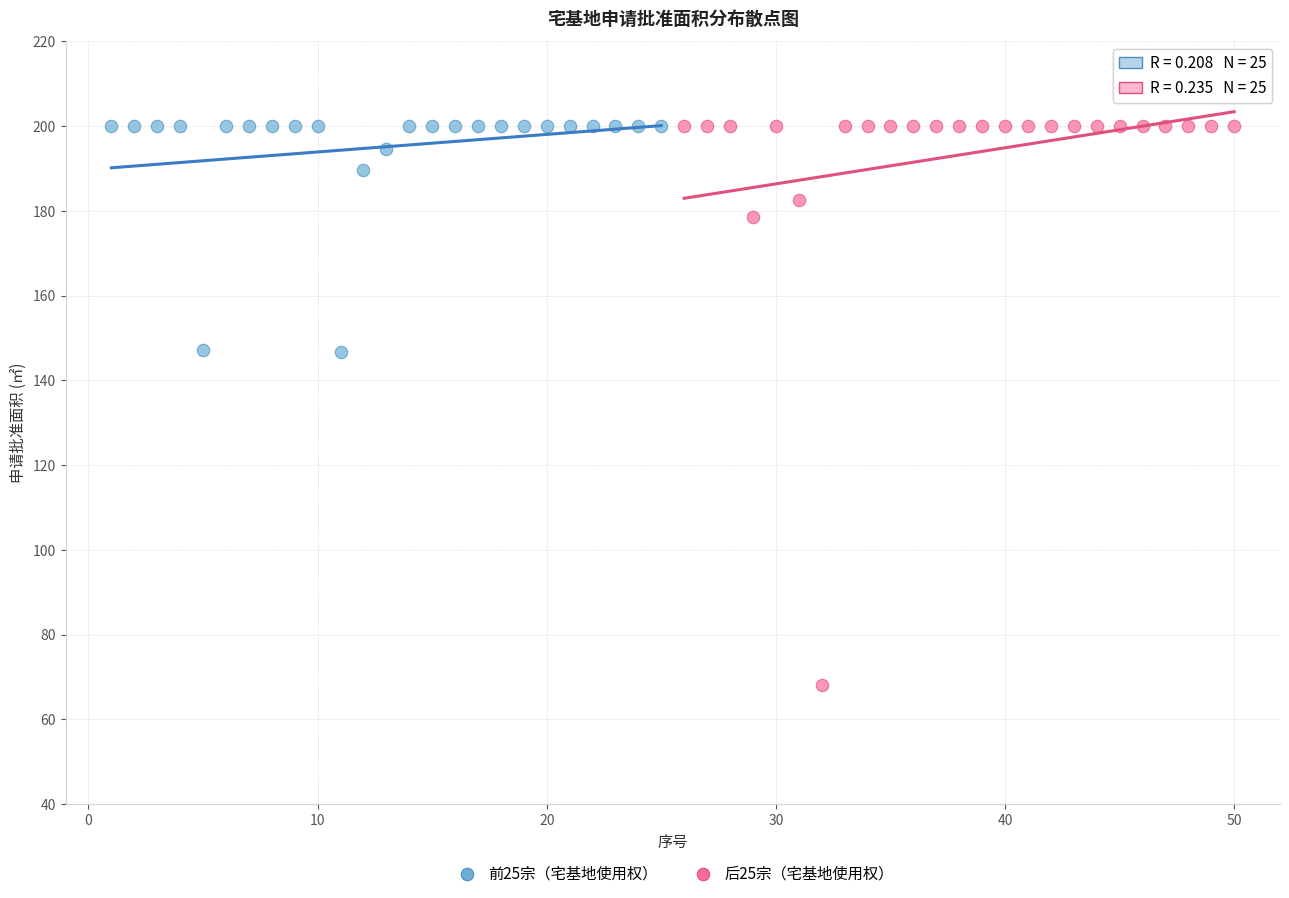

Which series has the widest spread of Y values?

后25宗（宅基地使用权）